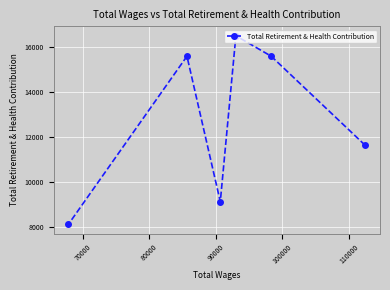

What is the value of the 1st point from the left?

8121.2